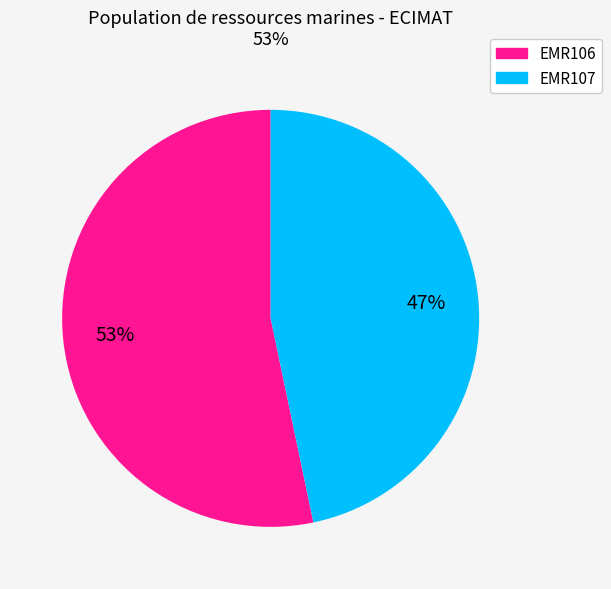

What is the largest slice in the pie chart?

EMR106